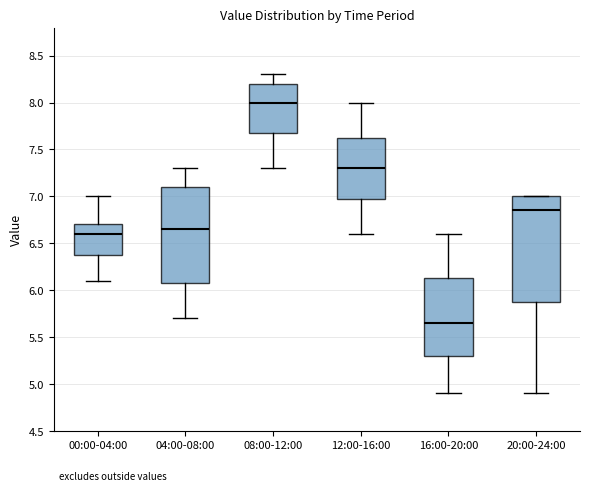

Reading left to right, transcribe this box plot: for each box, give where its median line is, the range the box spans, and where its two whiskers end, as read against the y-axis. The values are not printed on the chart, so give them approximately, as read against the axis.

00:00-04:00: median 6.60, box 6.40 to 6.70, whiskers 6.10 to 7.00
04:00-08:00: median 6.65, box 6.10 to 7.10, whiskers 5.70 to 7.30
08:00-12:00: median 8.00, box 7.70 to 8.20, whiskers 7.30 to 8.30
12:00-16:00: median 7.30, box 7.00 to 7.65, whiskers 6.60 to 8.00
16:00-20:00: median 5.65, box 5.30 to 6.15, whiskers 4.90 to 6.60
20:00-24:00: median 6.85, box 5.90 to 7.00, whiskers 4.90 to 7.00